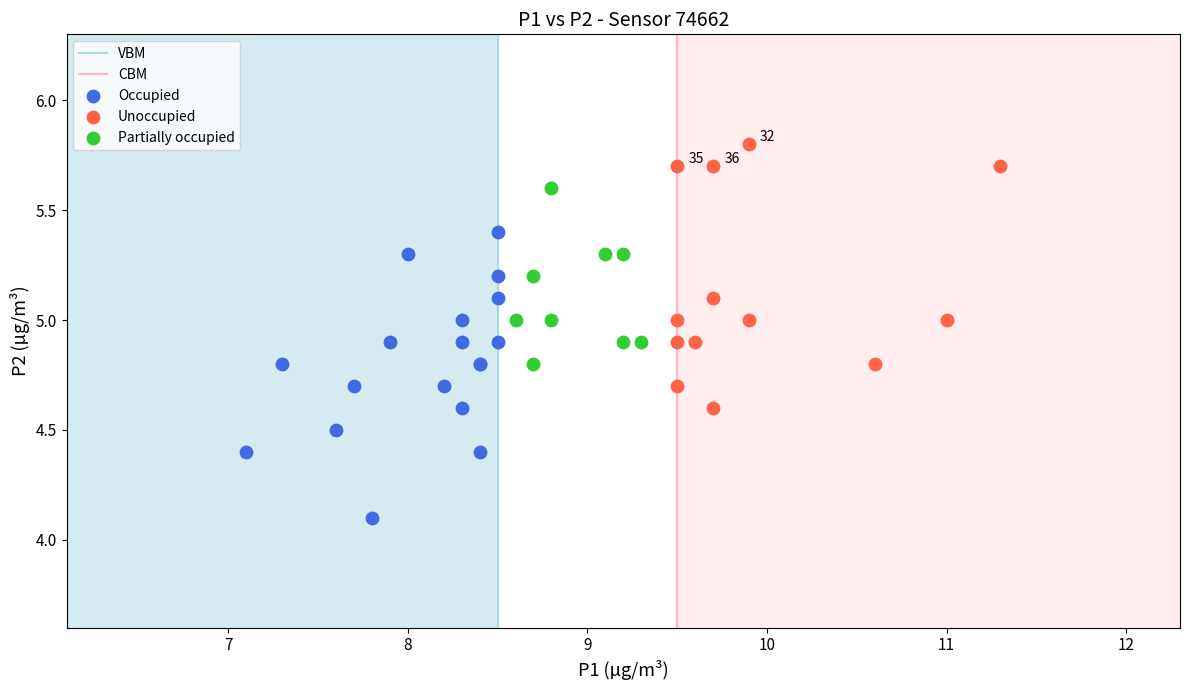

Which series contains the highest Y value?

Unoccupied